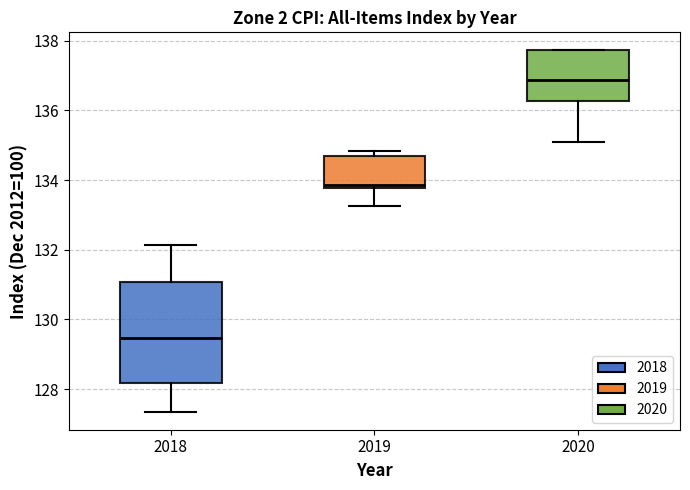

Which box has the highest median line?

2020